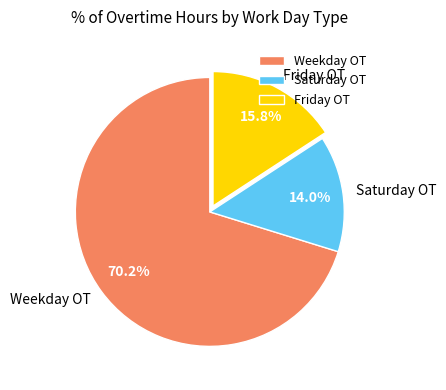

Count the number of slices in the pie.

3